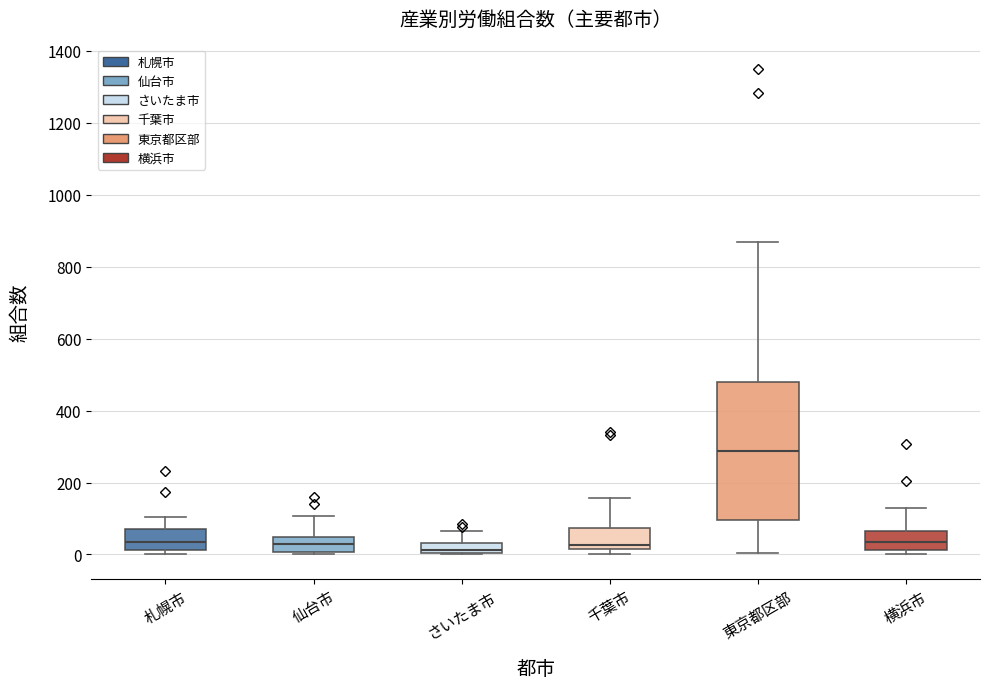

Where is the upper edge of the box for 千葉市 on the y-axis? The values are not printed on the chart, so give them approximately, as read against the axis.

80